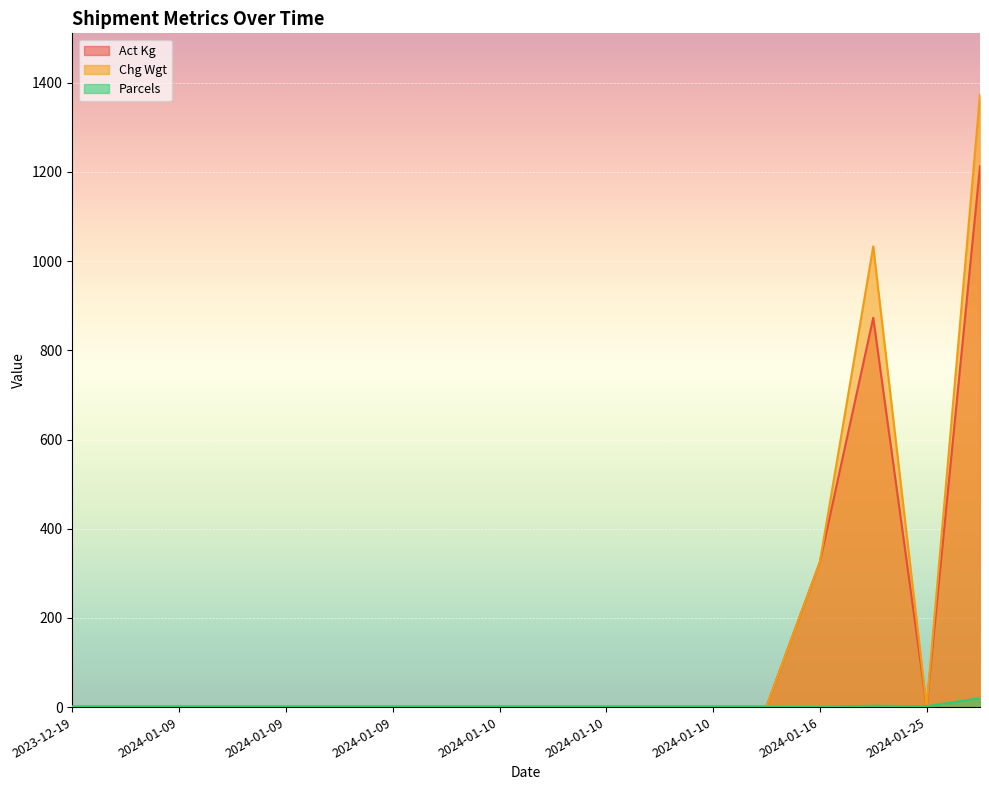

Is it true that Chg Wgt equals 376.9 at Total?

False